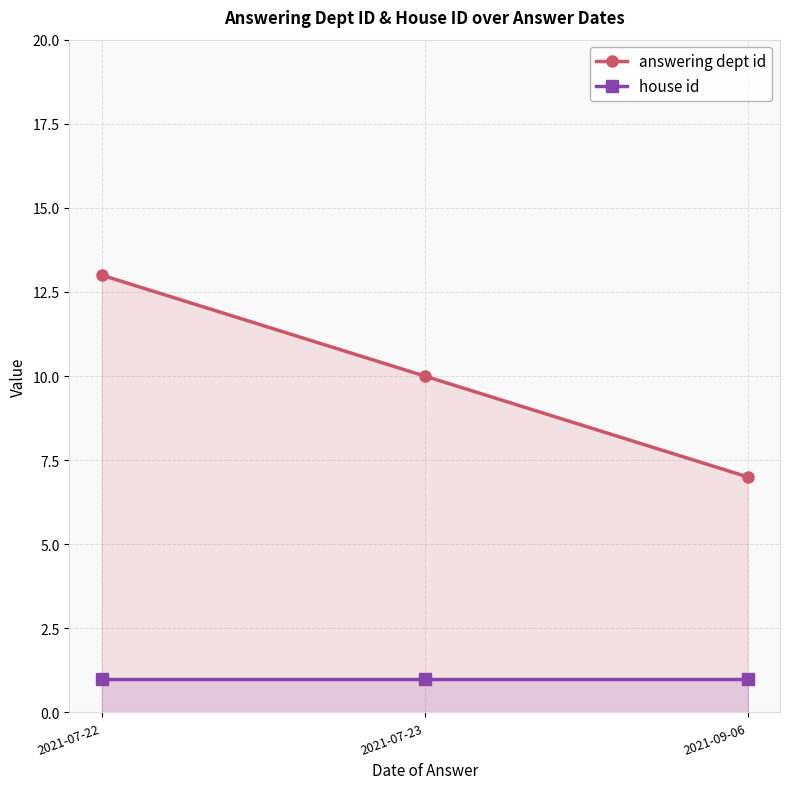

What is the sum of the answering dept id values at 2021-07-22 and 2021-07-23?

23